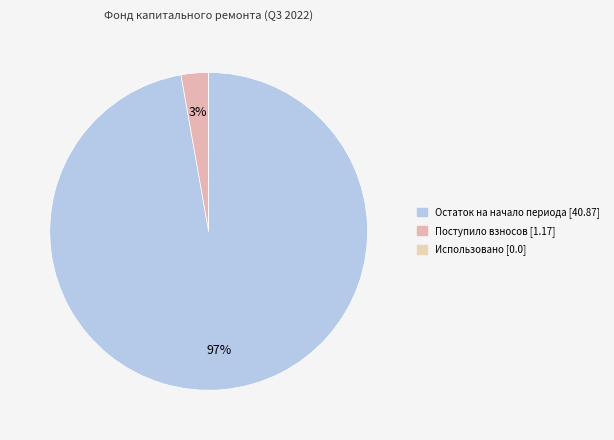

The Остаток на начало периода [40.87] slice represents 83% of the pie. True or false?

False